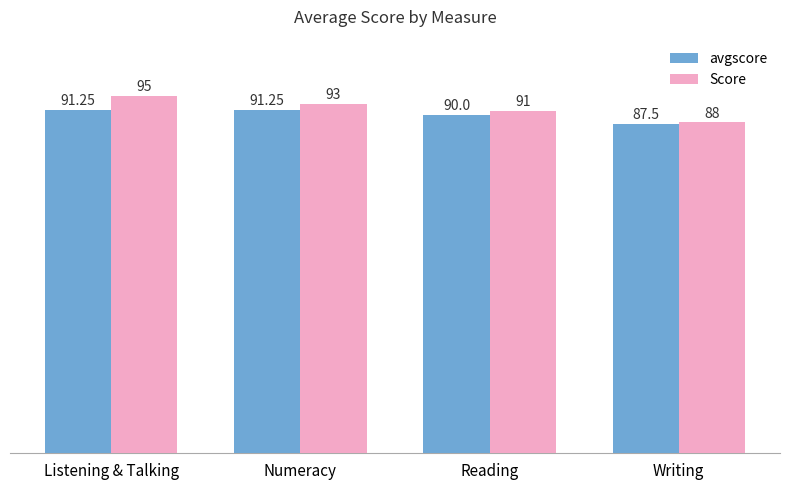

List the series in order of their overall mean, highest first.

Score, avgscore